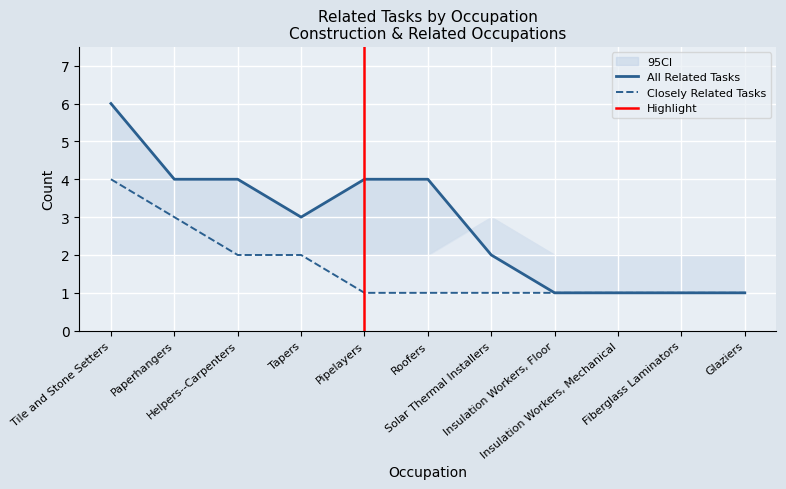

Rank the categories by value from highest to lowest.

Tile and Stone Setters, Paperhangers, Helpers--Carpenters, Pipelayers, Roofers, Tapers, Solar Thermal Installers, Insulation Workers, Floor, Insulation Workers, Mechanical, Fiberglass Laminators, Glaziers